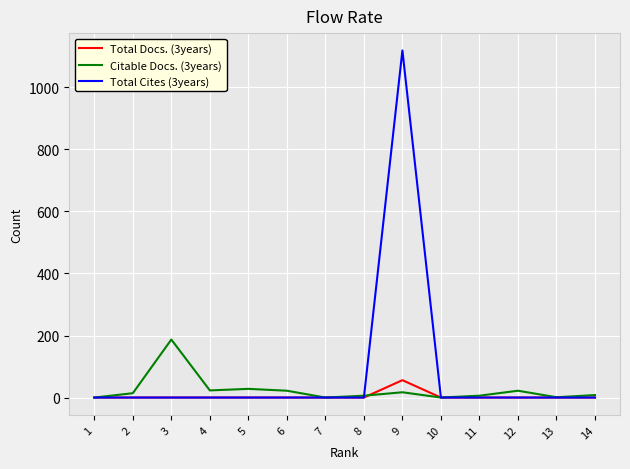

At which category is the sum across all series the highest?

9